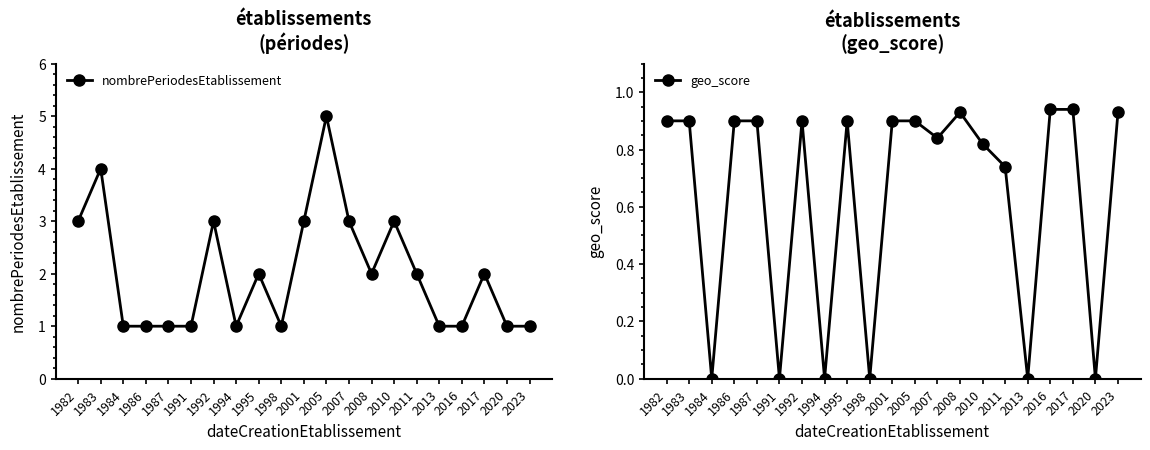

What is the difference between the maximum and second lowest values in the nombrePeriodesEtablissement series?

4